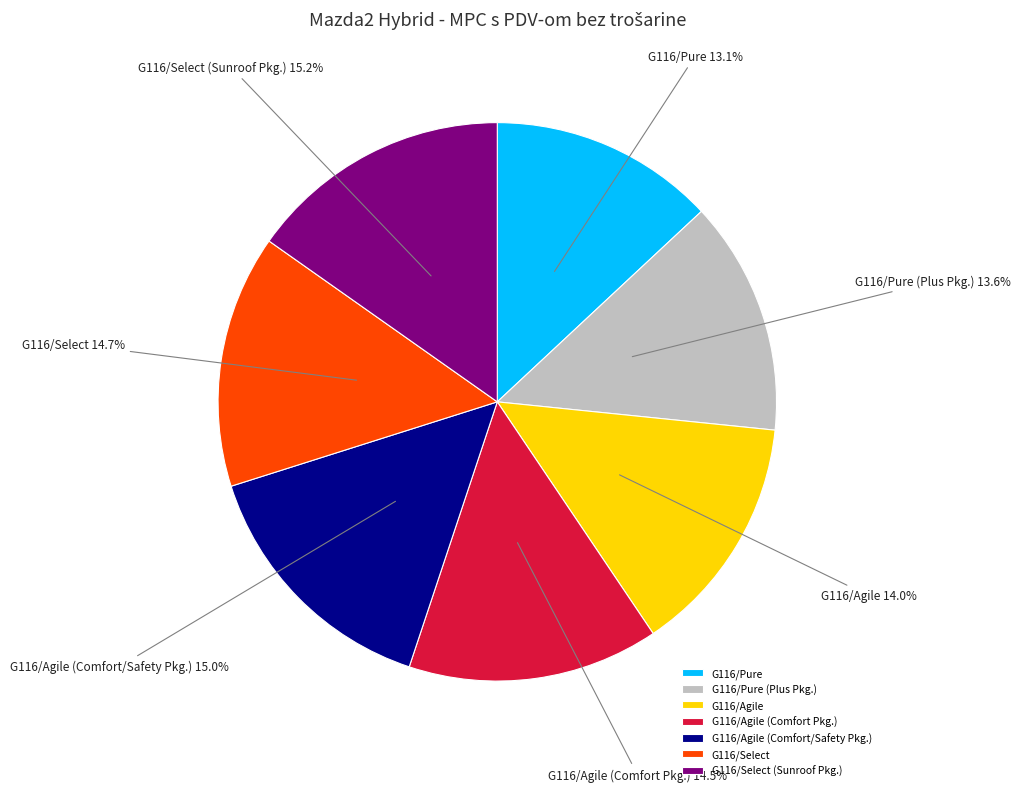

Is it true that G116/Pure (Plus Pkg.) is 14% of the pie?

True